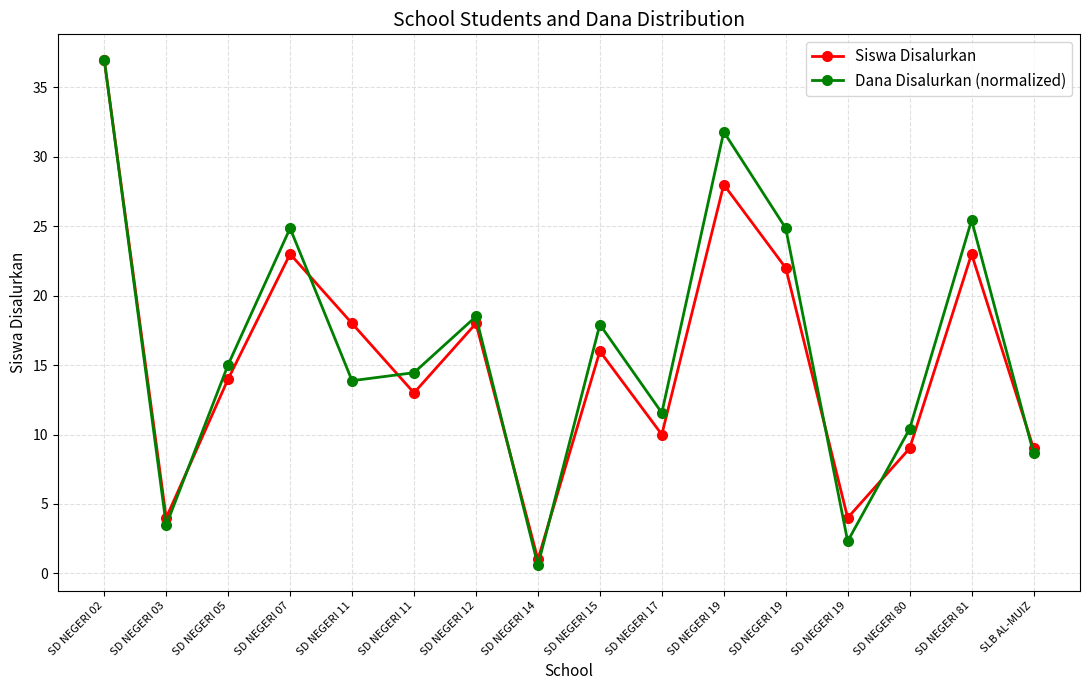

How many lines are shown in the chart?

2